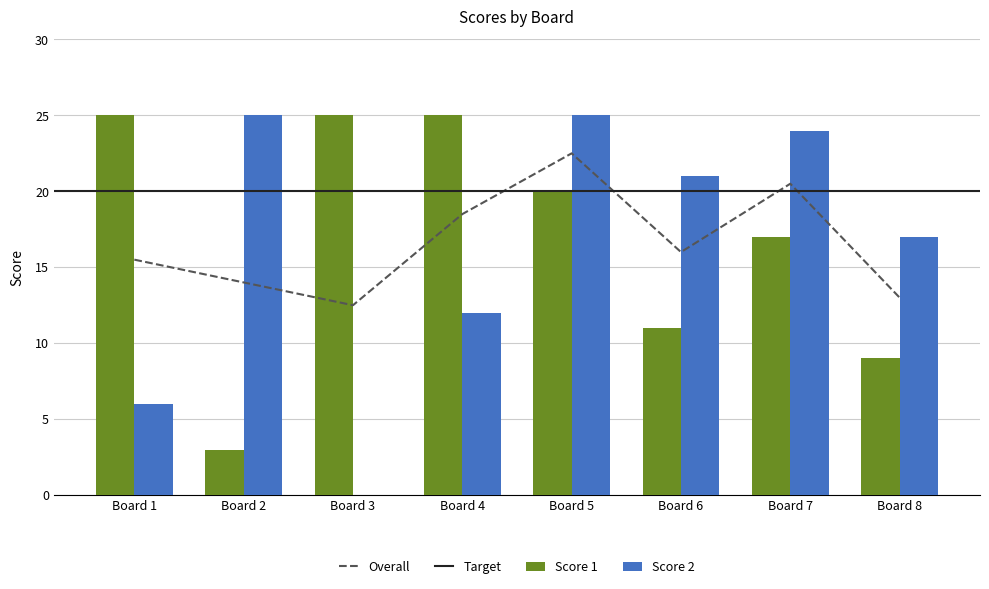

What is the difference between the Score 2 values at Board 7 and Board 5?

1